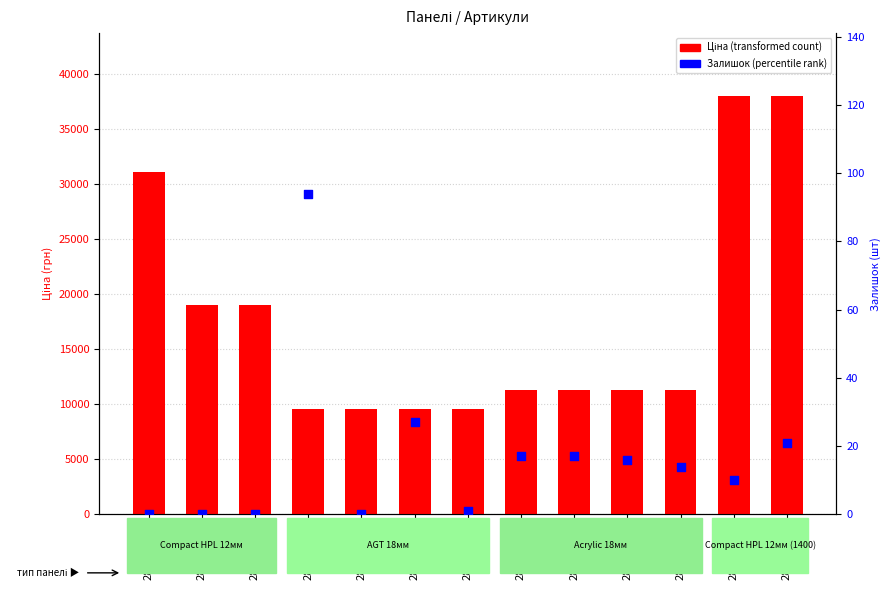

At how many categories does at least one series exceed 32822?

2